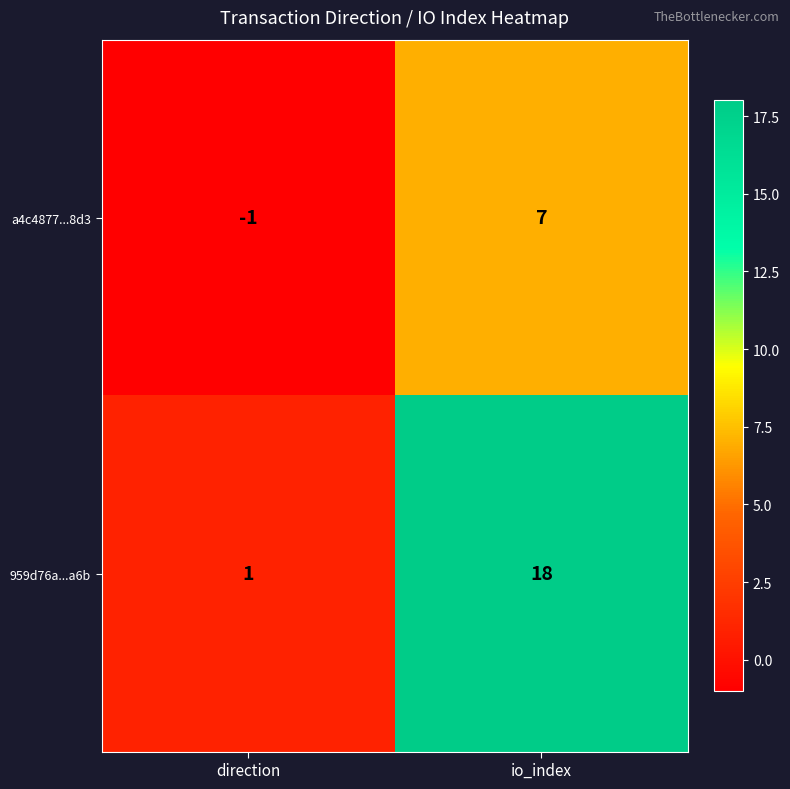

At which category is the sum across all series the highest?

io_index